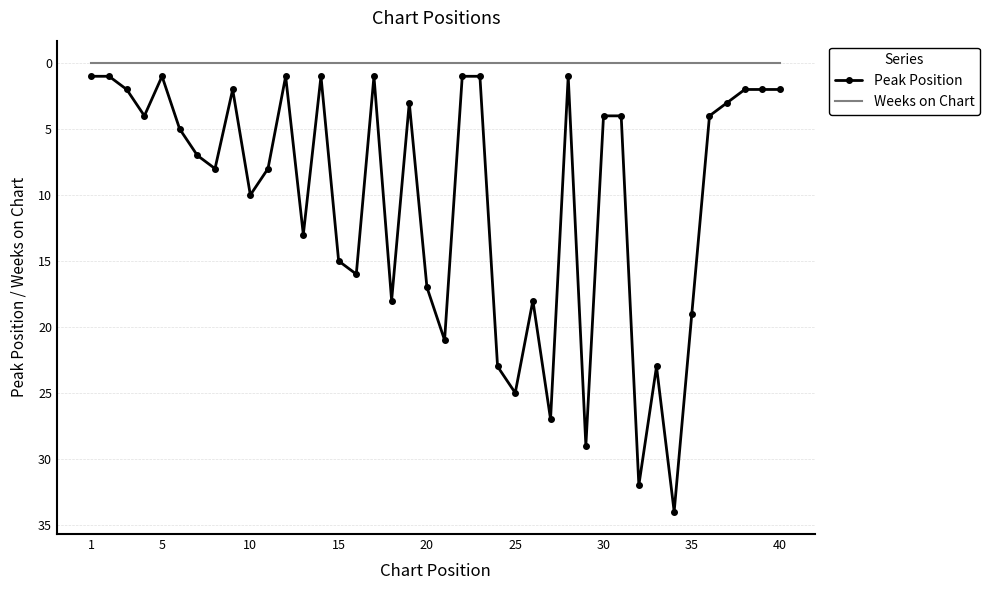

True or false: Weeks on Chart and Peak Position intersect in this chart.

False